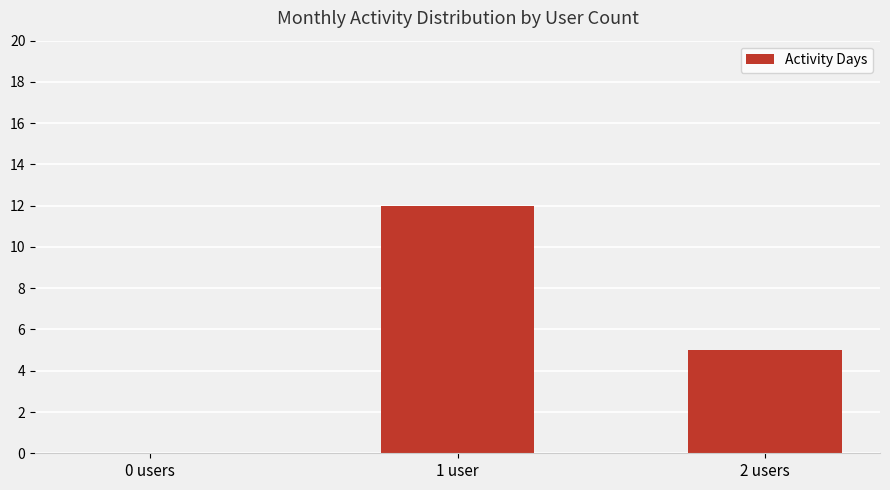

Reading left to right, what are all the values shown in this chart?

0 users=0	1 user=12	2 users=5